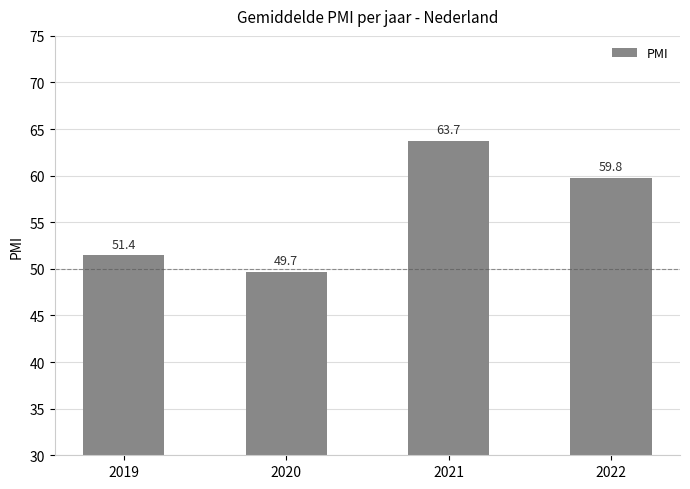

Is it true that the value at 2022 is 59.8?

True